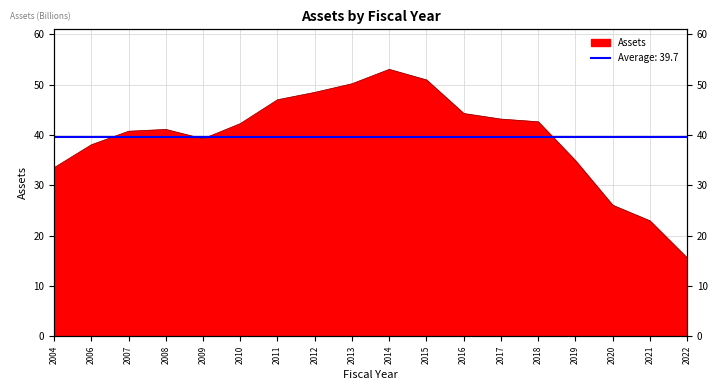

True or false: the data shows 15.6 at 2022.

True